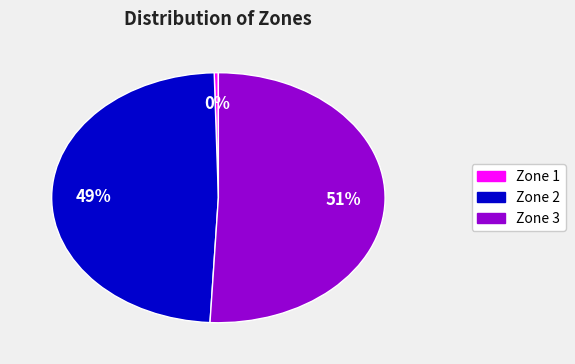

What is the largest slice in the pie chart?

Zone 3